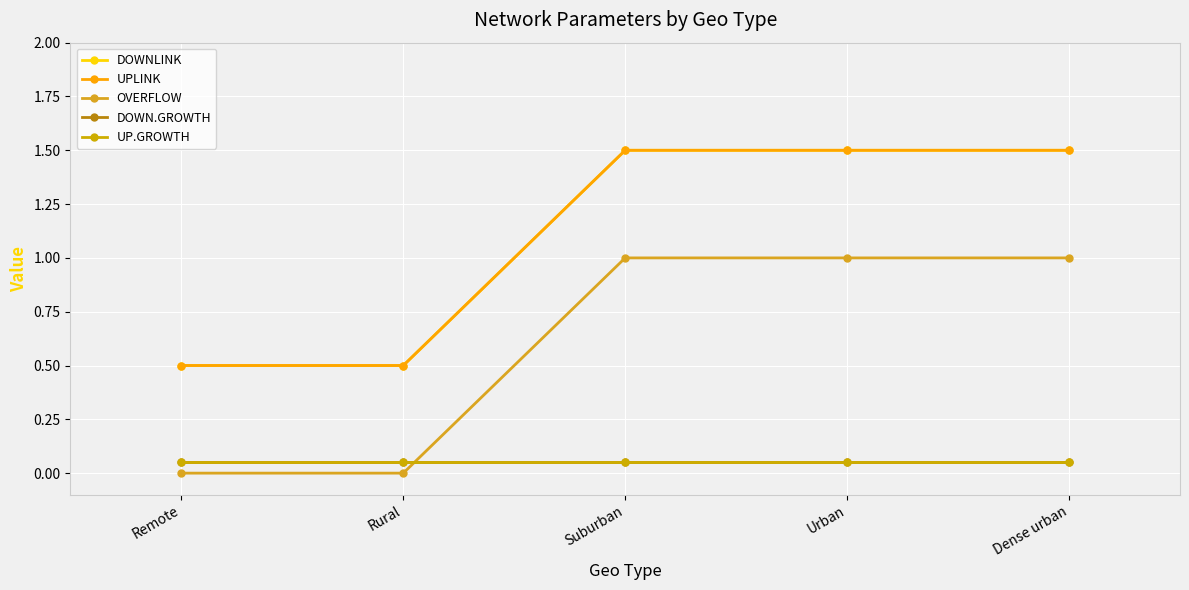

True or false: DOWN.GROWTH has a value of 0.1 at Suburban.

True